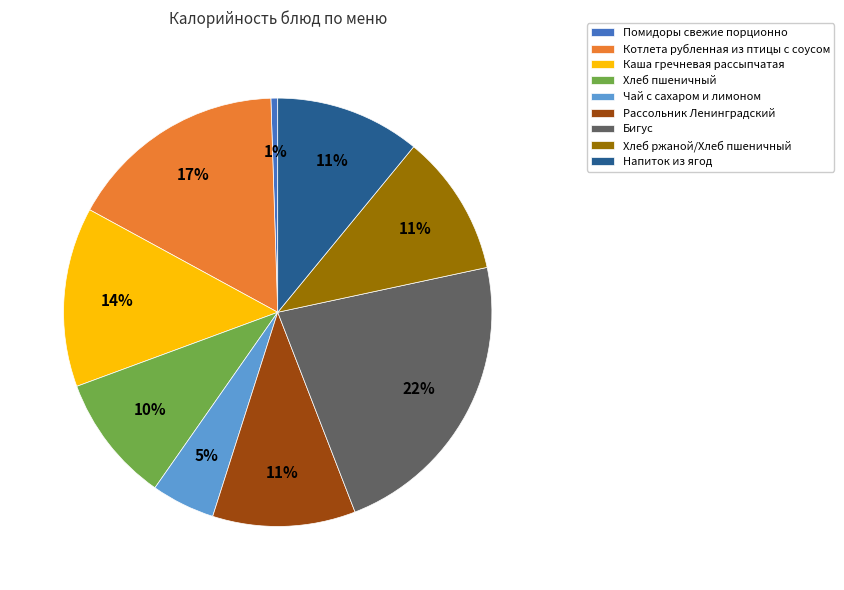

Approximately how many times larger is the value at Хлеб пшеничный compared to Рассольник Ленинградский?

0.9